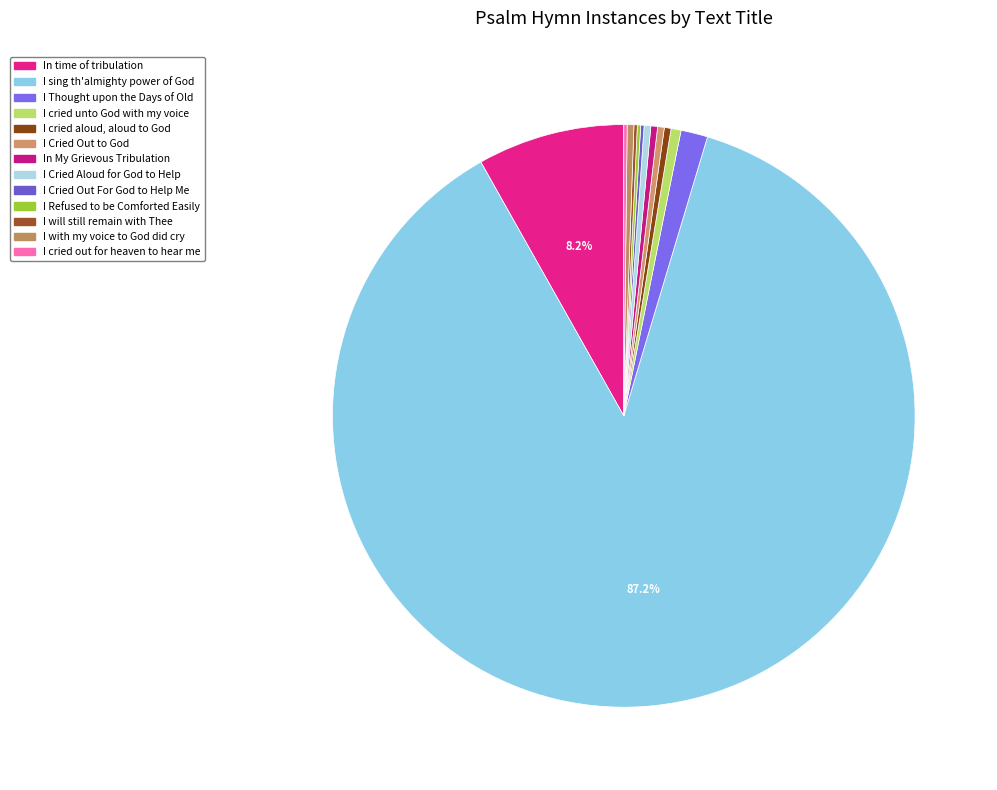

Approximately how many times larger is the value at I Thought upon the Days of Old compared to In time of tribulation?

0.2